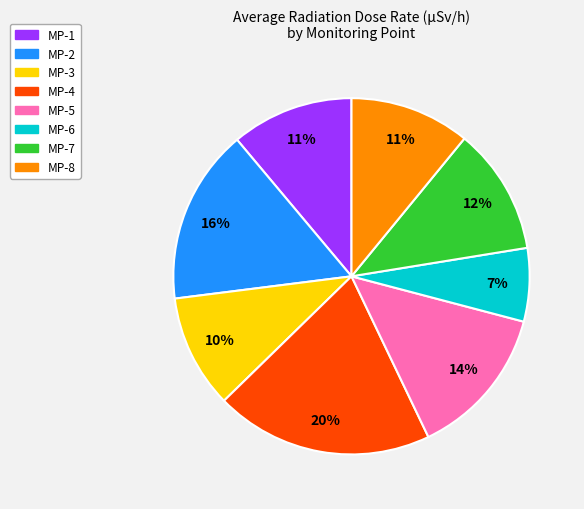

What is the largest slice in the pie chart?

MP-4